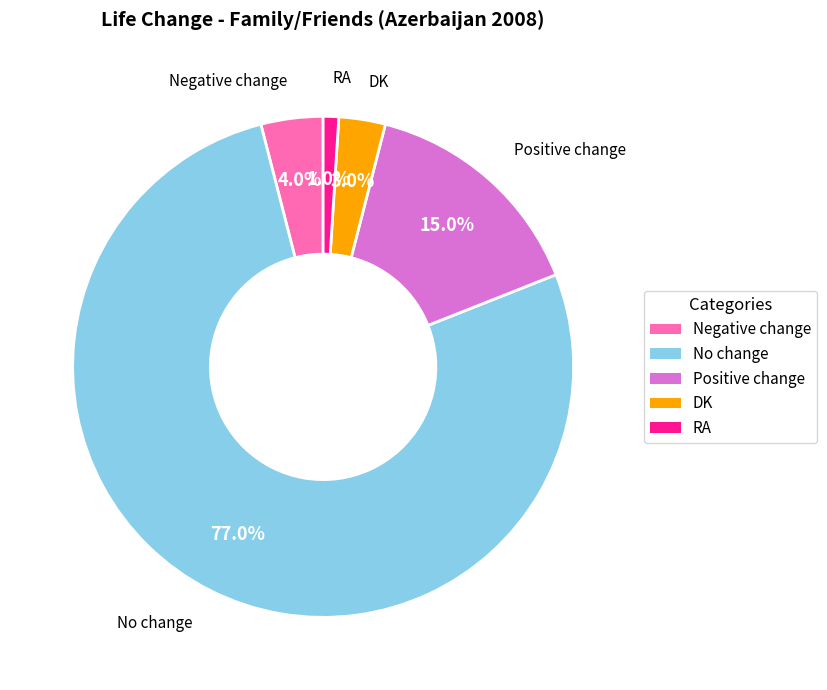

Between No change and Negative change, which is larger?

No change